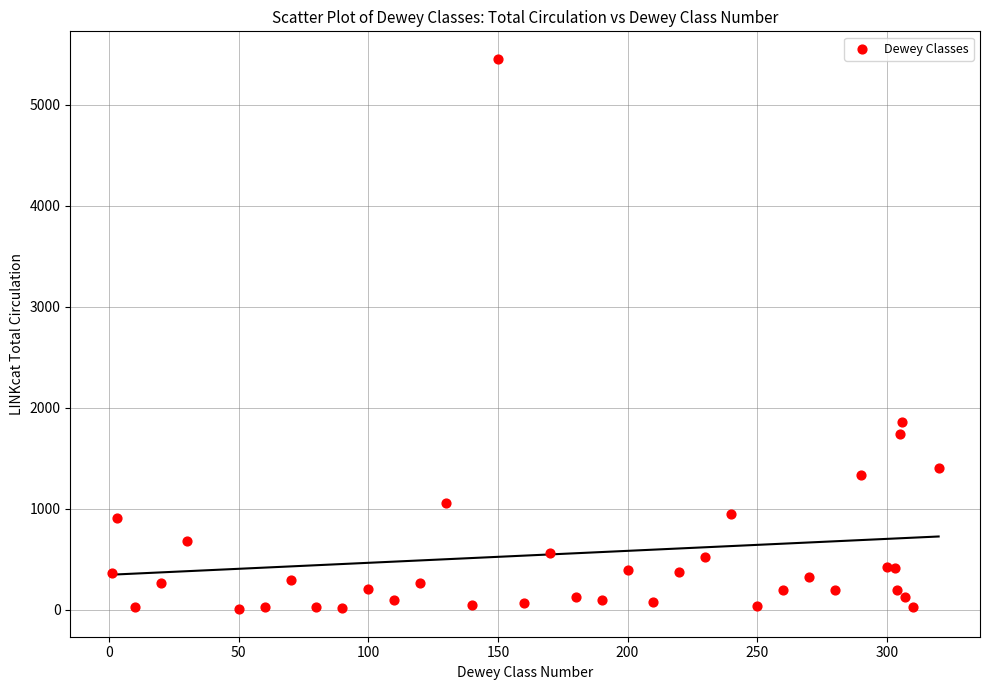

What Y value in the scatter plot is closest to 2730?

1863